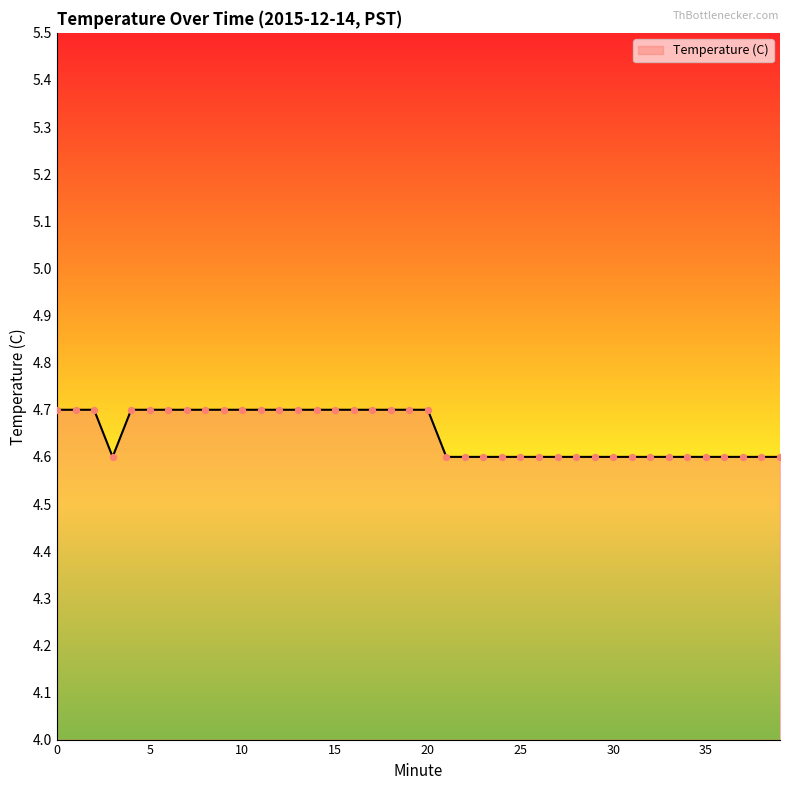

What is the smallest value displayed?

4.6